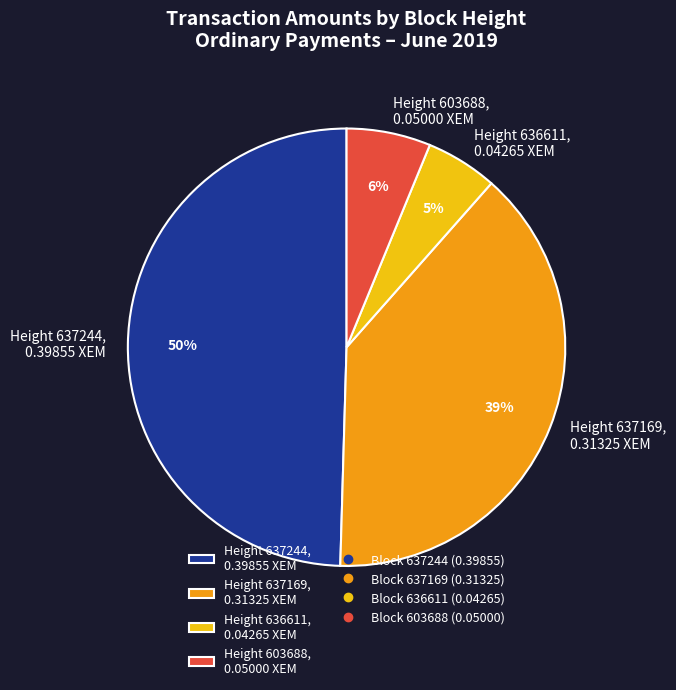

Count the number of slices in the pie.

4